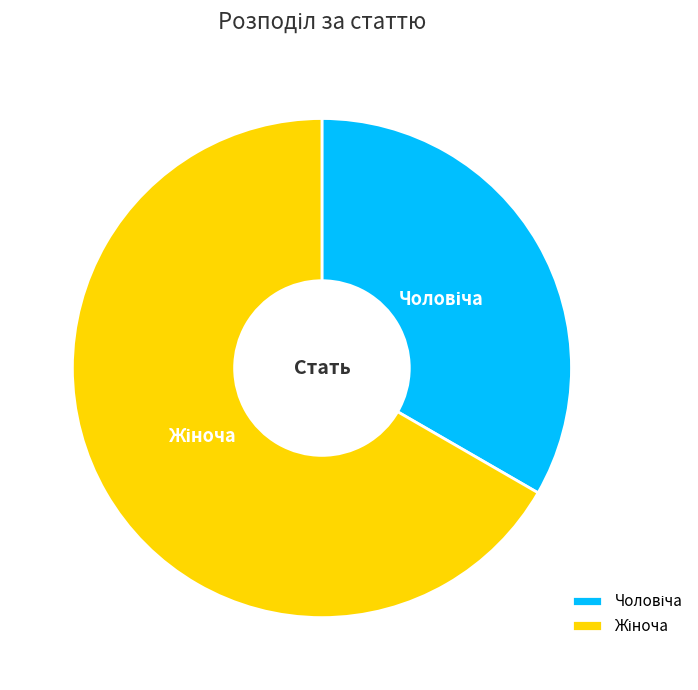

What percentage is the Жіноча slice, to the nearest percent?

67%